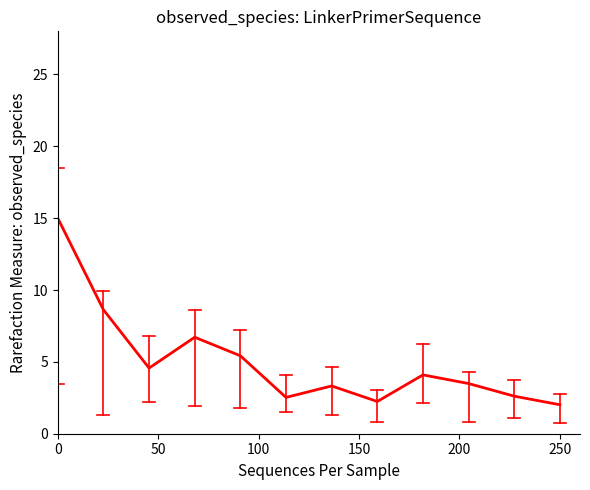

What is the smallest value displayed?

2.0